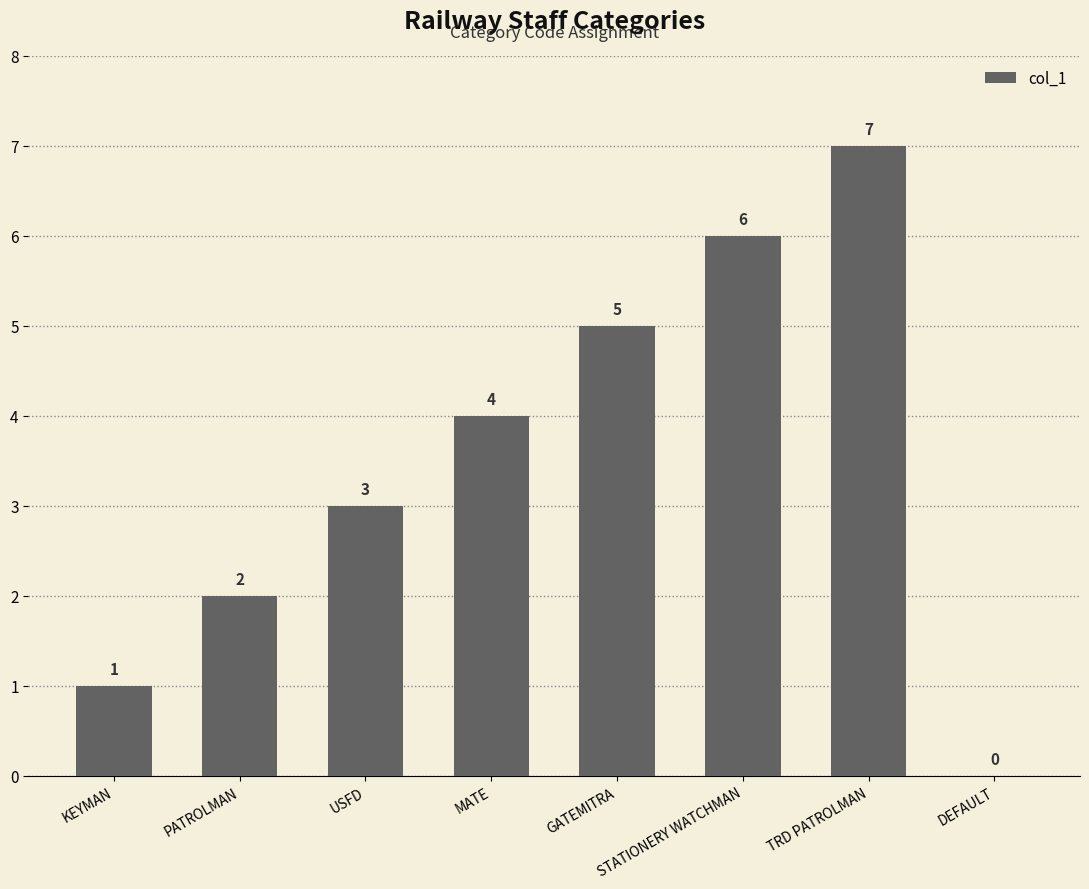

Are the bars grouped side by side (vs. stacked)?

No